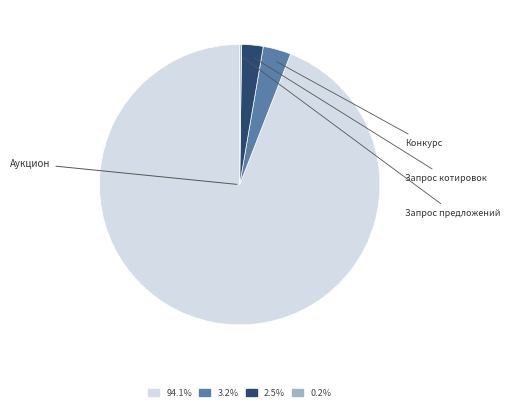

What percentage do Запрос котировок and Запрос предложений together represent?

2.7%